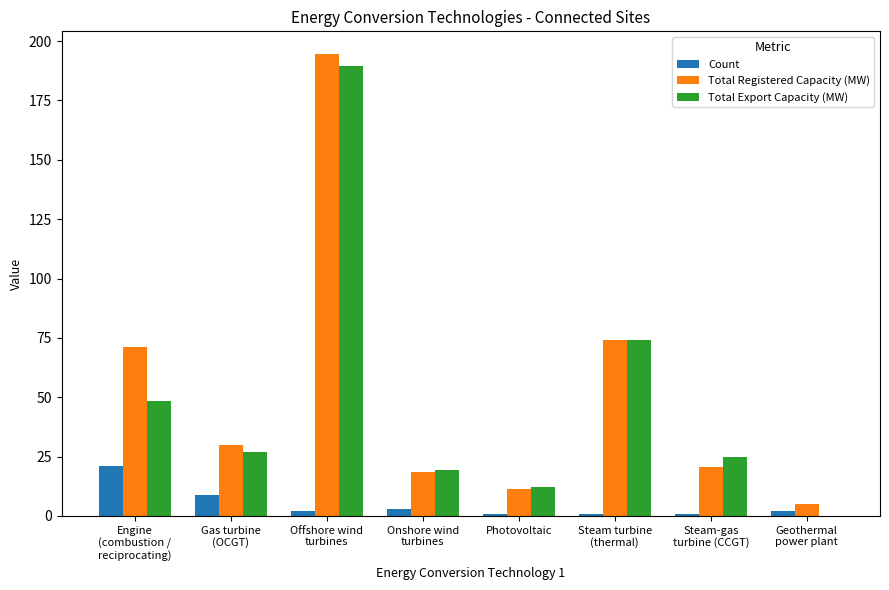

Reading left to right, transcribe all the data shown in this chart.

Count: 21.0	9.0	2.0	3.0	1.0	1.0	1.0	2.0
Total Registered Capacity (MW): 71.1	30.0	194.4	18.7	11.4	74.0	20.6	5.0
Total Export Capacity (MW): 48.6	26.9	189.4	19.3	12.0	74.0	25.0	0.0